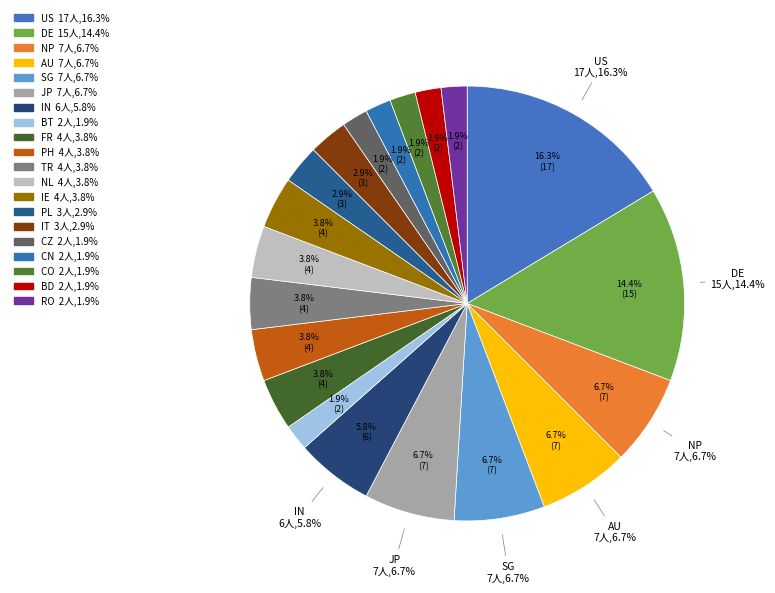

Does PH represent more than half of the total?

No